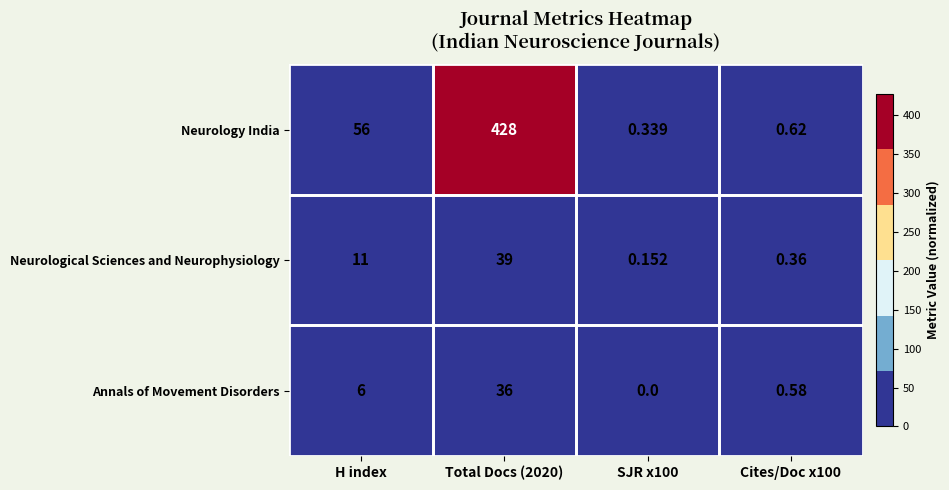

Where is Neurological Sciences and Neurophysiology nearest to the value 19?

H index